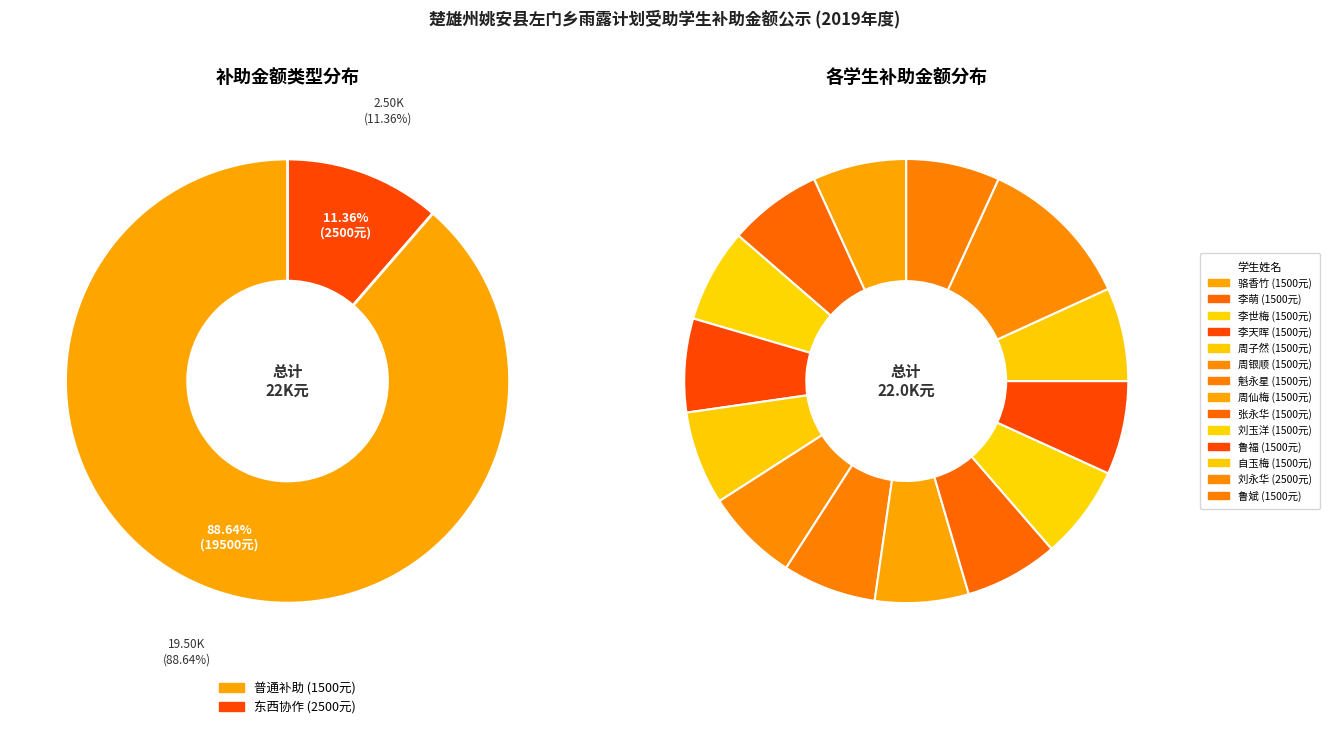

To the nearest percent, what is the combined percentage of 鲁福 and 鲁斌?

14%